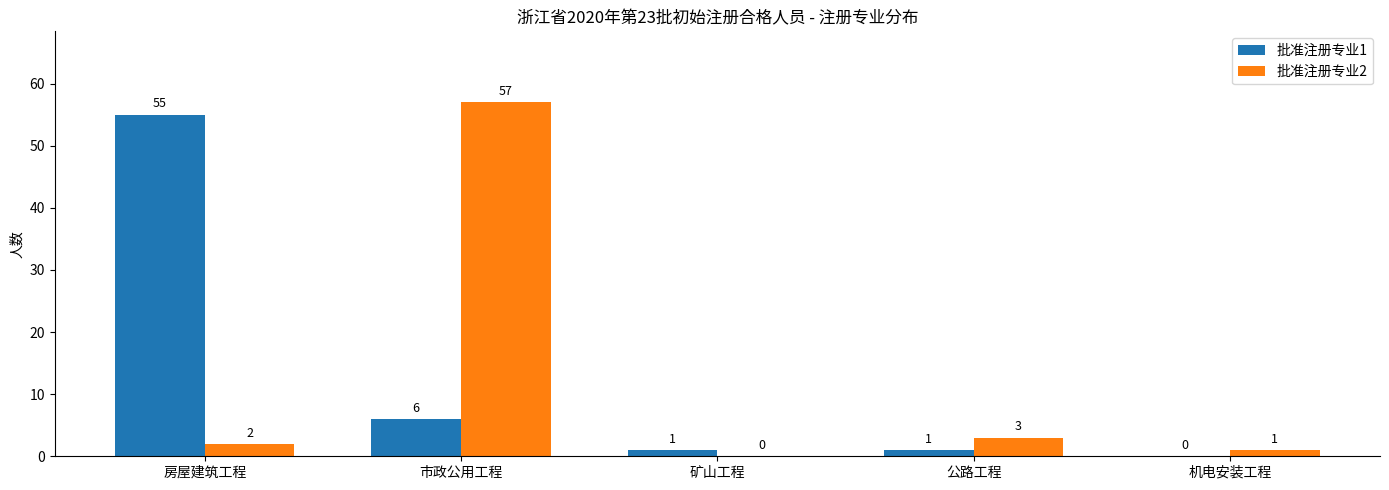

How many values in 批准注册专业1 are above zero?

4